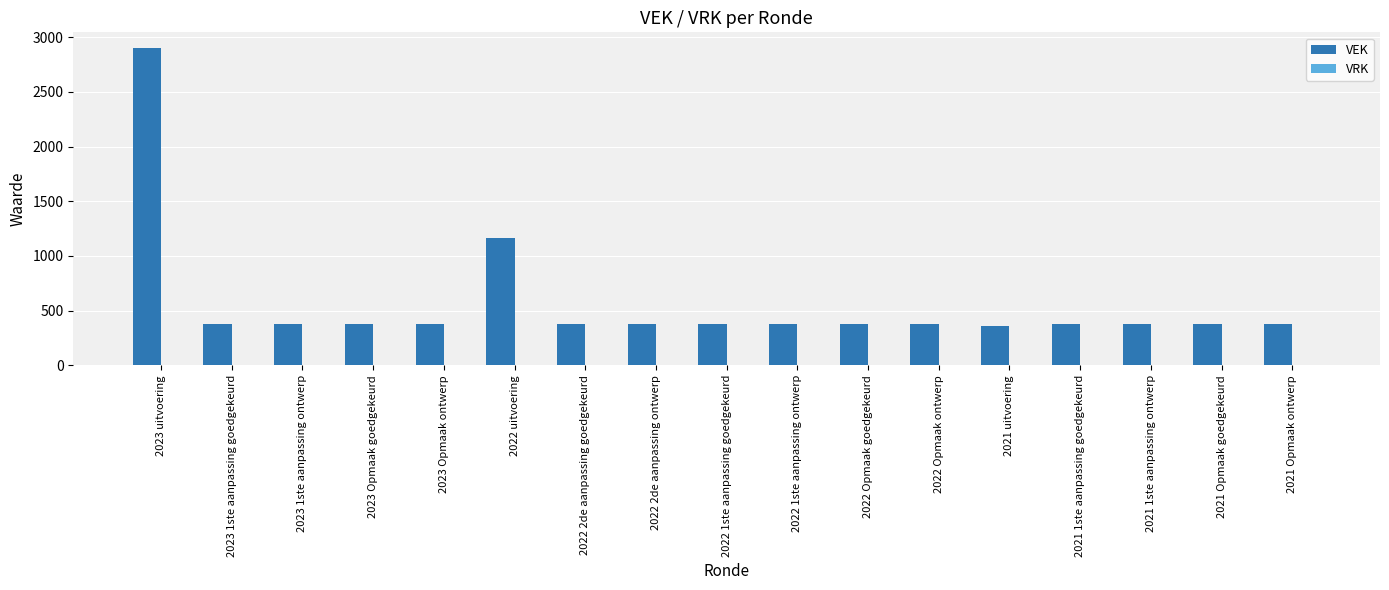

At which category does the chart reach its peak across all series?

2023 uitvoering